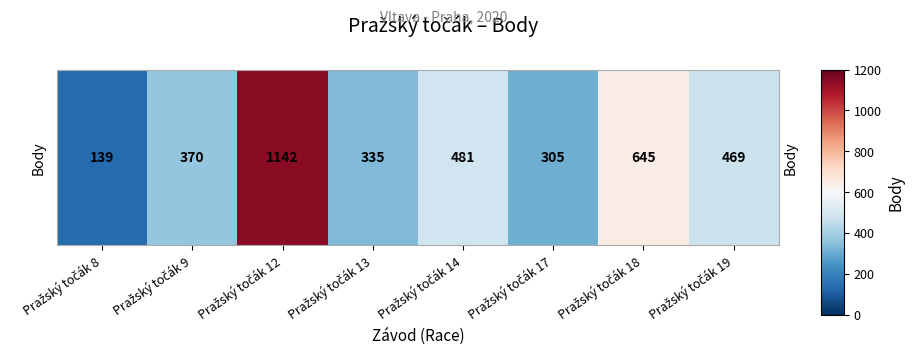

What is the maximum value shown in the chart?

1142